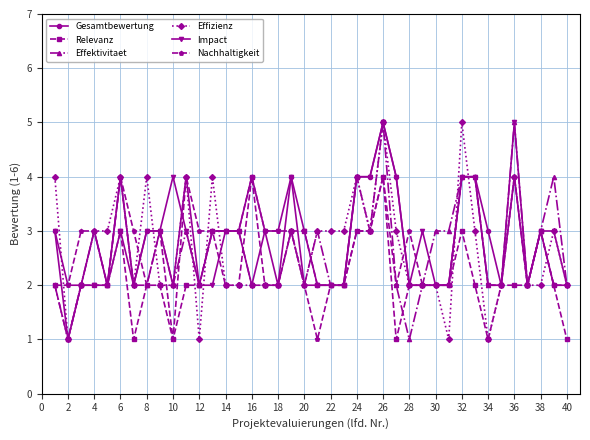

Which series has the largest range (max minus min)?

Gesamtbewertung